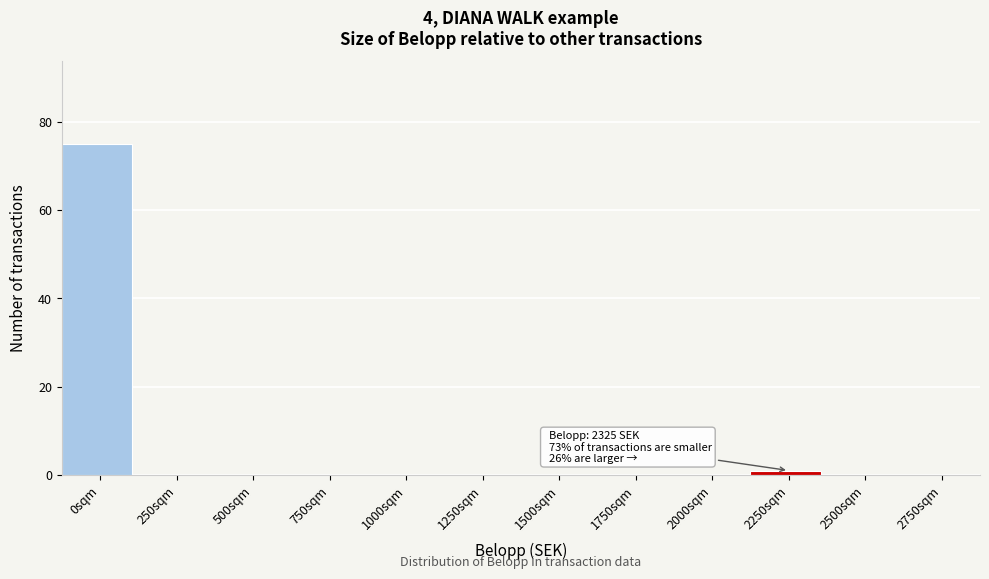

Reading left to right, extract all data points from this chart.

0sqm=75	250sqm=0	500sqm=0	750sqm=0	1000sqm=0	1250sqm=0	1500sqm=0	1750sqm=0	2000sqm=0	2250sqm=1	2500sqm=0	2750sqm=0